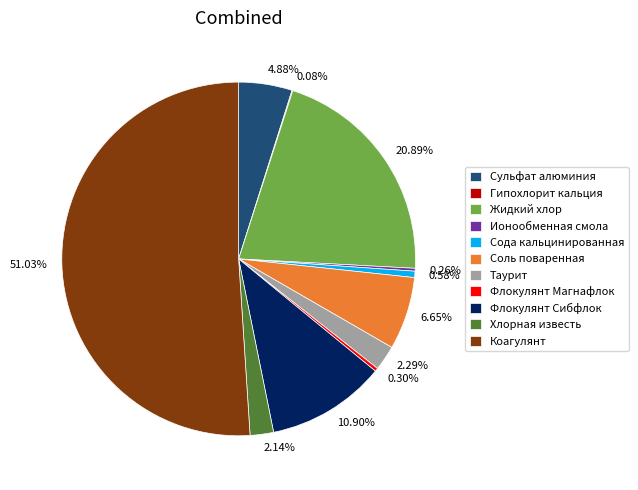

To the nearest percent, what percentage of the pie is Сода кальцинированная?

1%